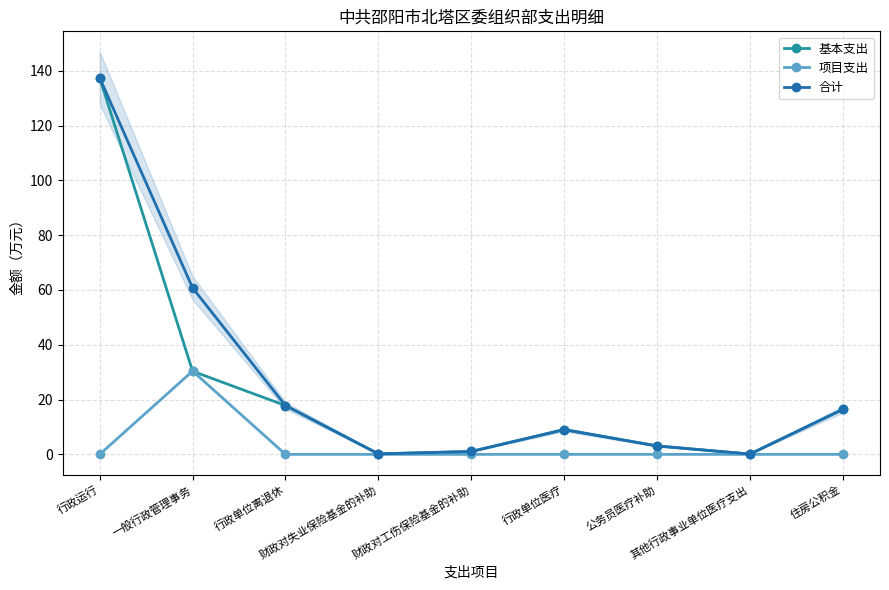

What value does the 基本支出 series have at 其他行政事业单位医疗支出?

0.1